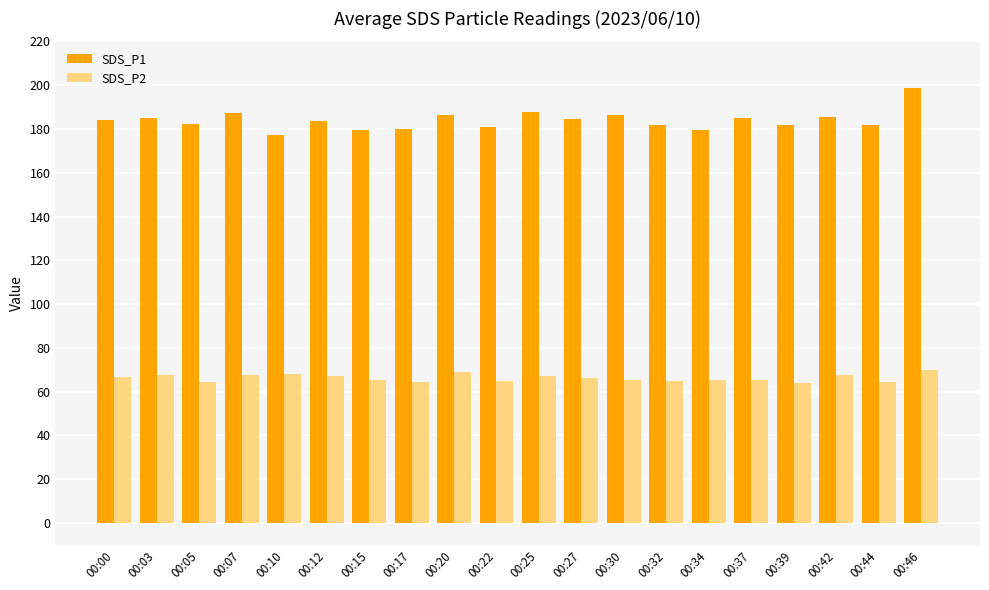

What is the highest value of the SDS_P2 series?

69.7